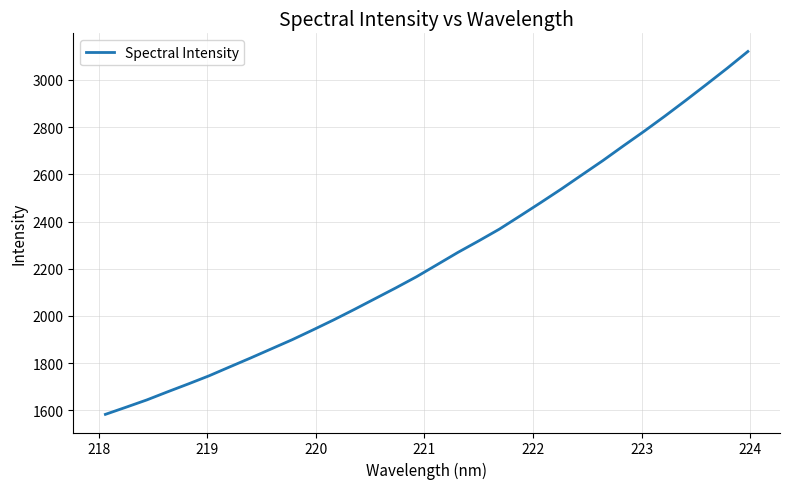

How many lines are shown in the chart?

1